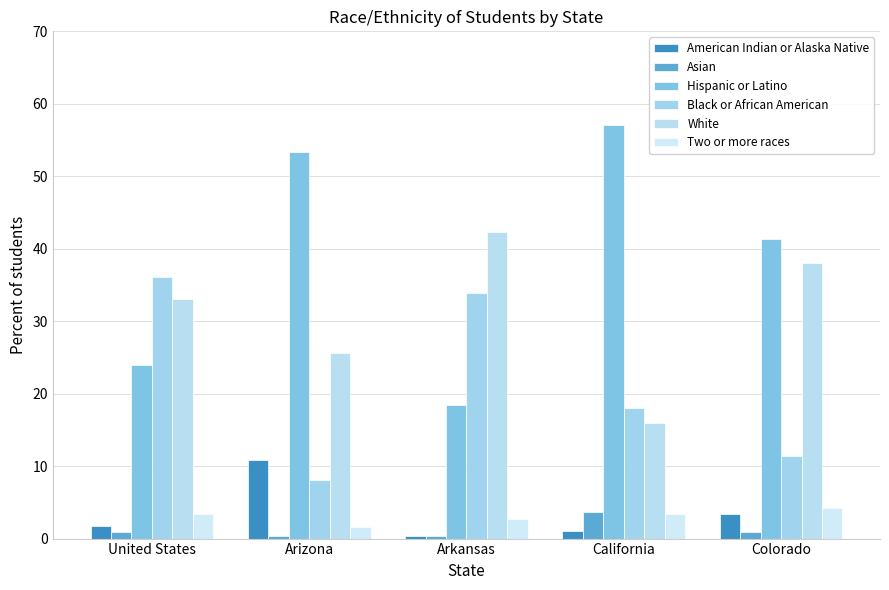

Is it true that Hispanic or Latino equals 41.4 at Colorado?

True